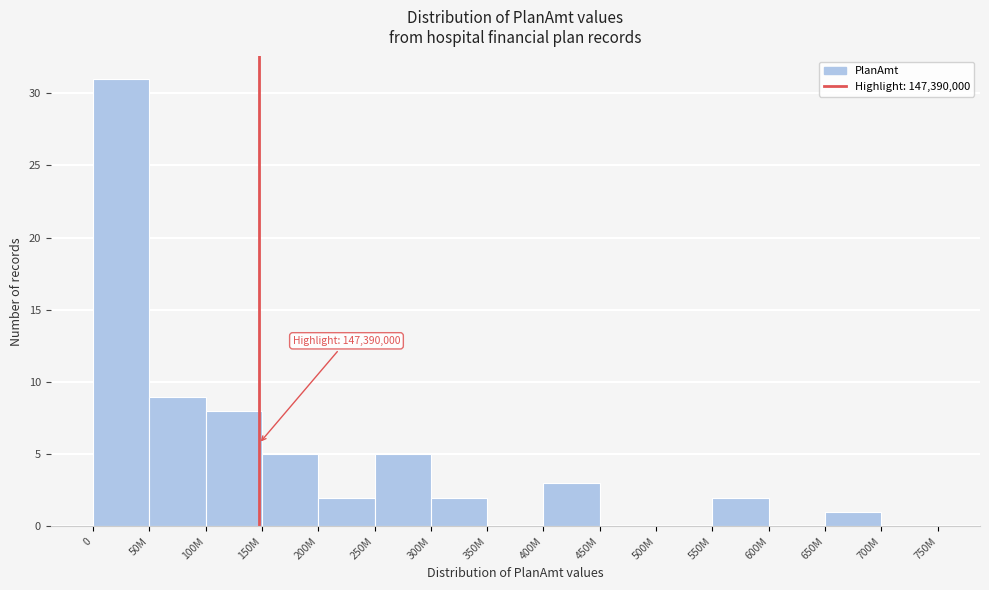

Reading right to left, transcribe all the data shown in this chart.

700M=0	650M=1	600M=0	550M=2	500M=0	450M=0	400M=3	350M=0	300M=2	250M=5	200M=2	150M=5	100M=8	50M=9	0=31